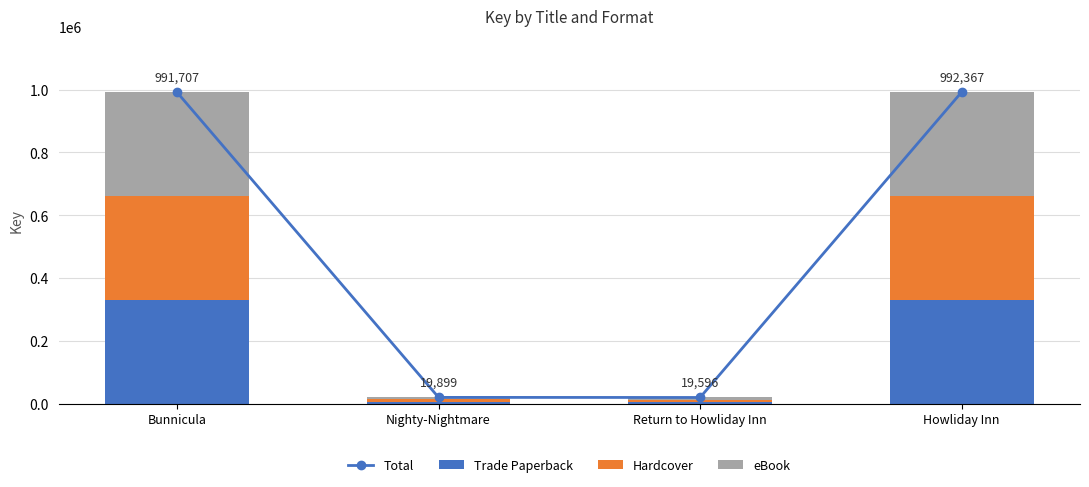

What is the difference between the maximum and second lowest values in the Hardcover series?

324156